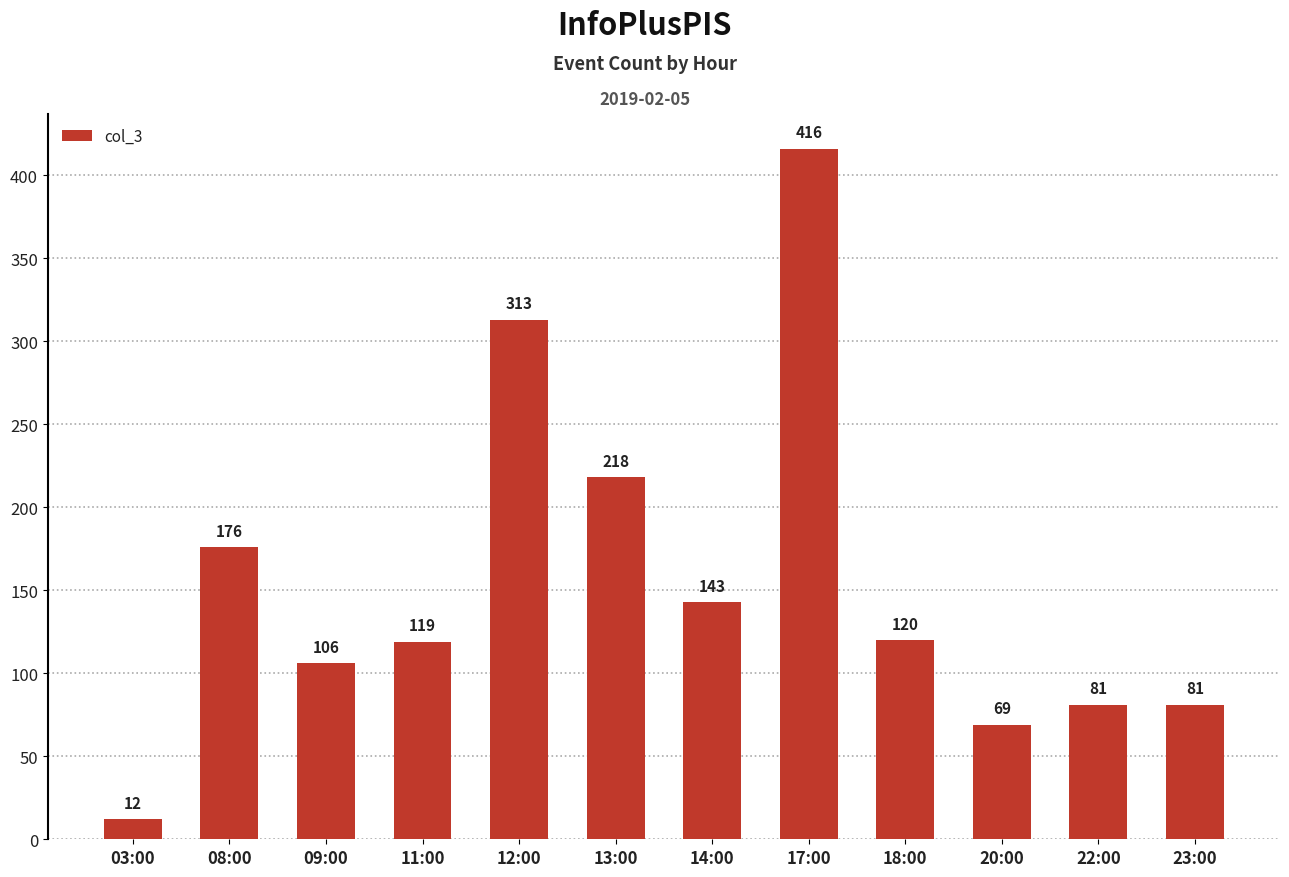

The chart shows a value of 416 at 17:00. True or false?

True